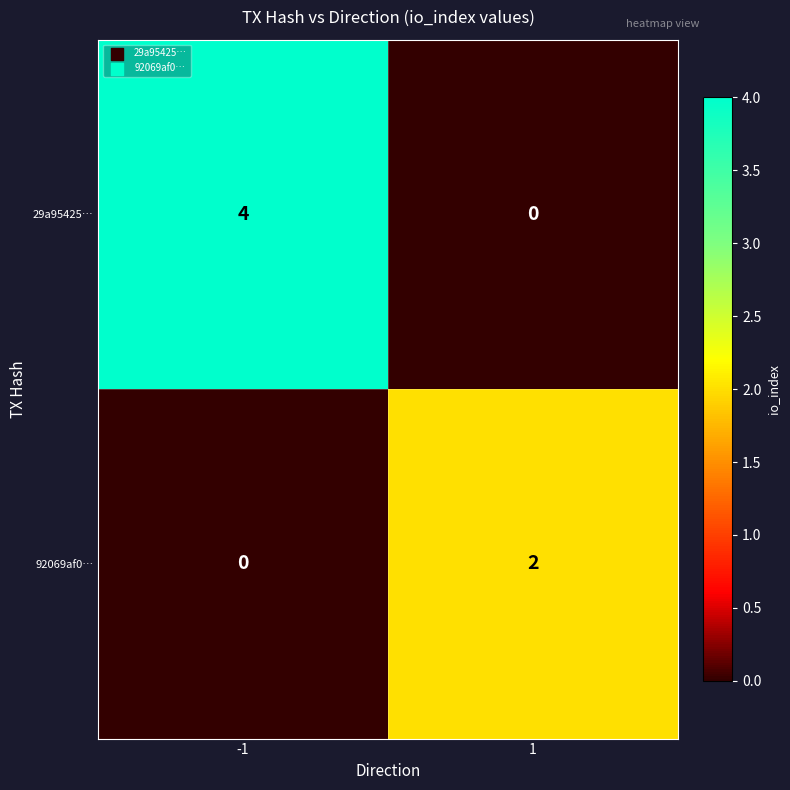

Which series has the largest total across all categories?

29a95425…